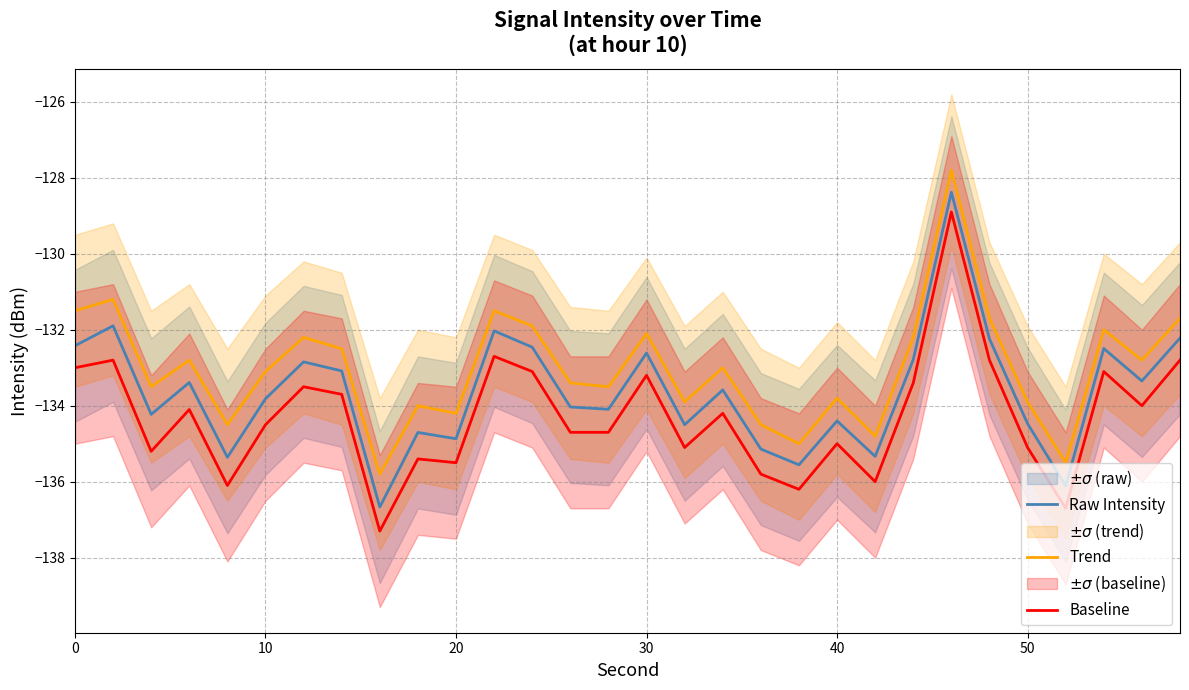

Which series has the widest spread of values?

Baseline